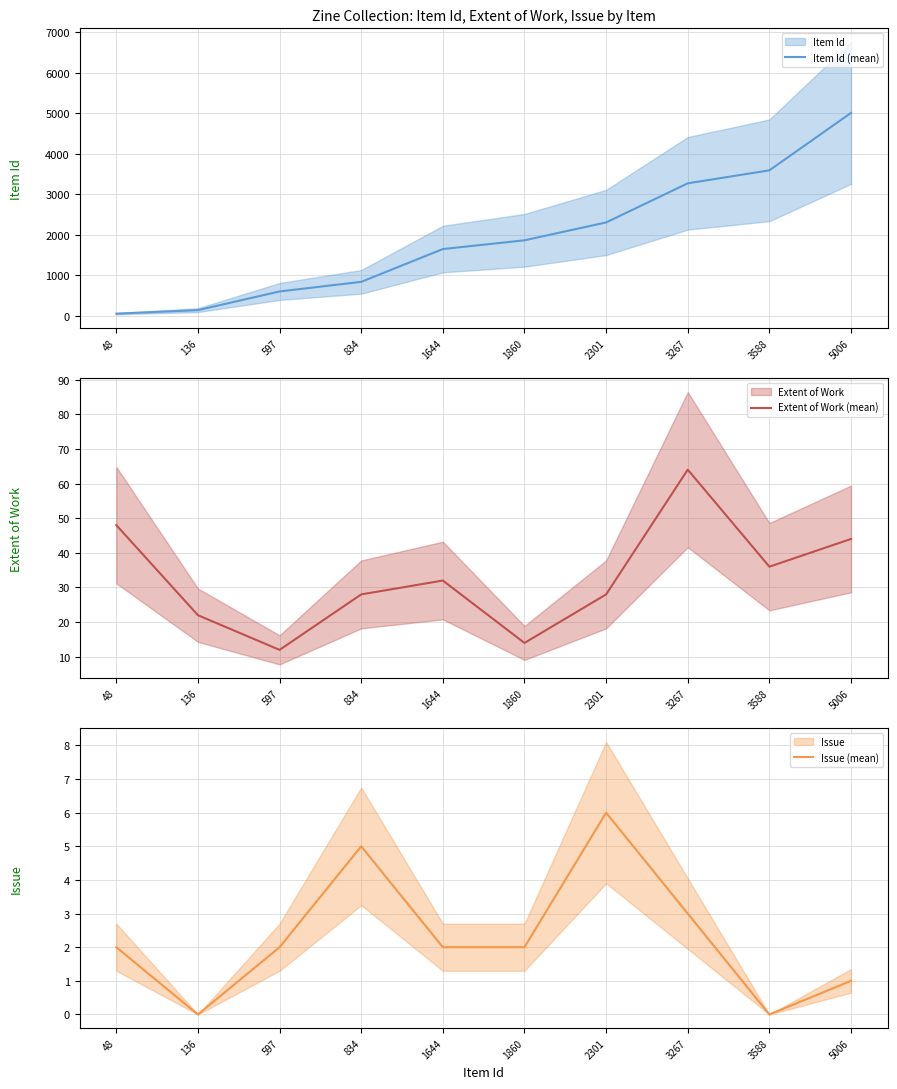

True or false: Issue (mean) and Extent of Work (mean) cross at least once.

False